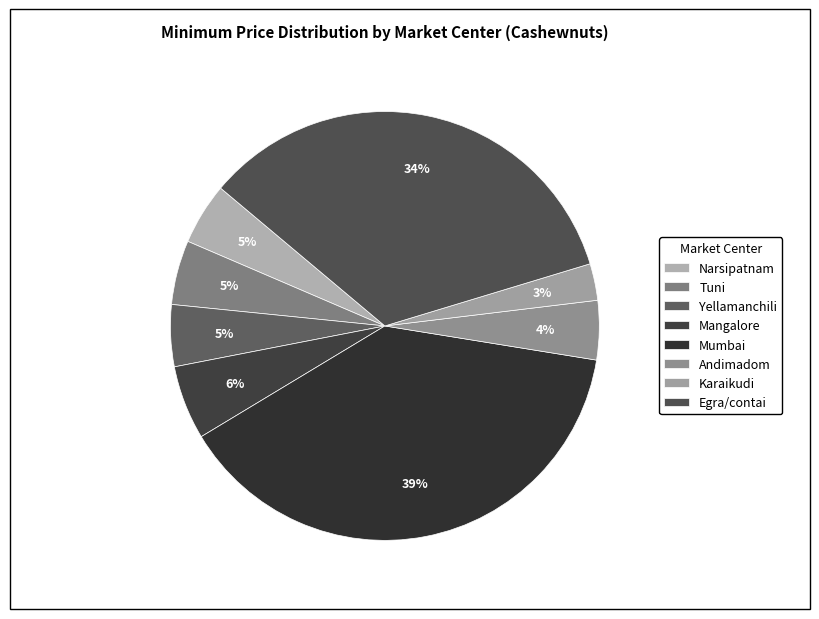

Approximately how many times larger is the value at Yellamanchili compared to Mangalore?

0.8